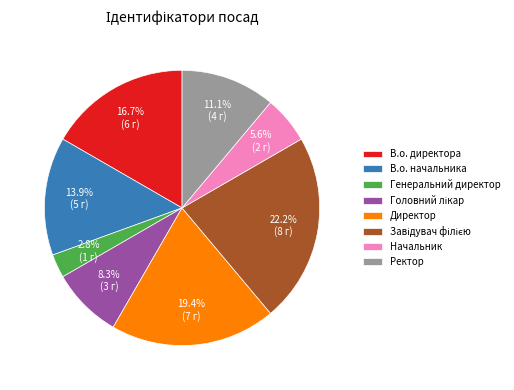

Does any single category account for the majority?

No